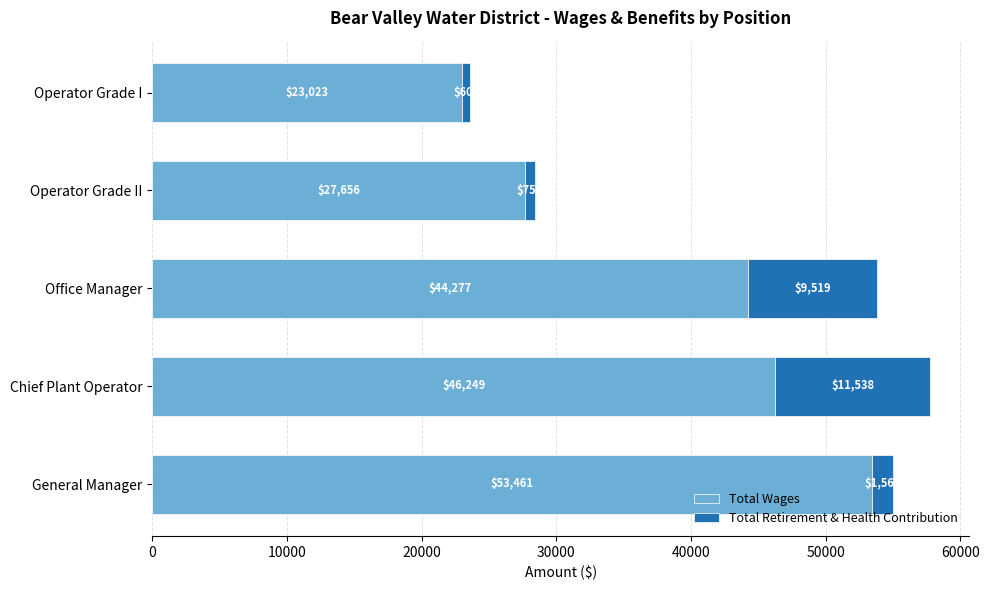

What is the total value across all series at General Manager?

55024